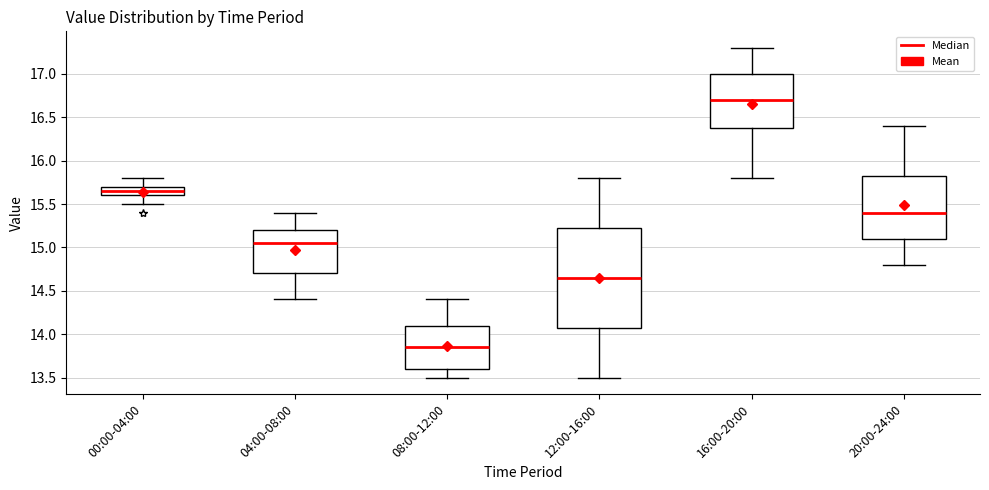

Reading left to right, transcribe this box plot: for each box, give where its median line is, the range the box spans, and where its two whiskers end, as read against the y-axis. The values are not printed on the chart, so give them approximately, as read against the axis.

00:00-04:00: median 15.65, box 15.60 to 15.70, whiskers 15.50 to 15.80
04:00-08:00: median 15.05, box 14.70 to 15.20, whiskers 14.40 to 15.40
08:00-12:00: median 13.85, box 13.60 to 14.10, whiskers 13.50 to 14.40
12:00-16:00: median 14.65, box 14.10 to 15.25, whiskers 13.50 to 15.80
16:00-20:00: median 16.70, box 16.40 to 17.00, whiskers 15.80 to 17.30
20:00-24:00: median 15.40, box 15.10 to 15.85, whiskers 14.80 to 16.40